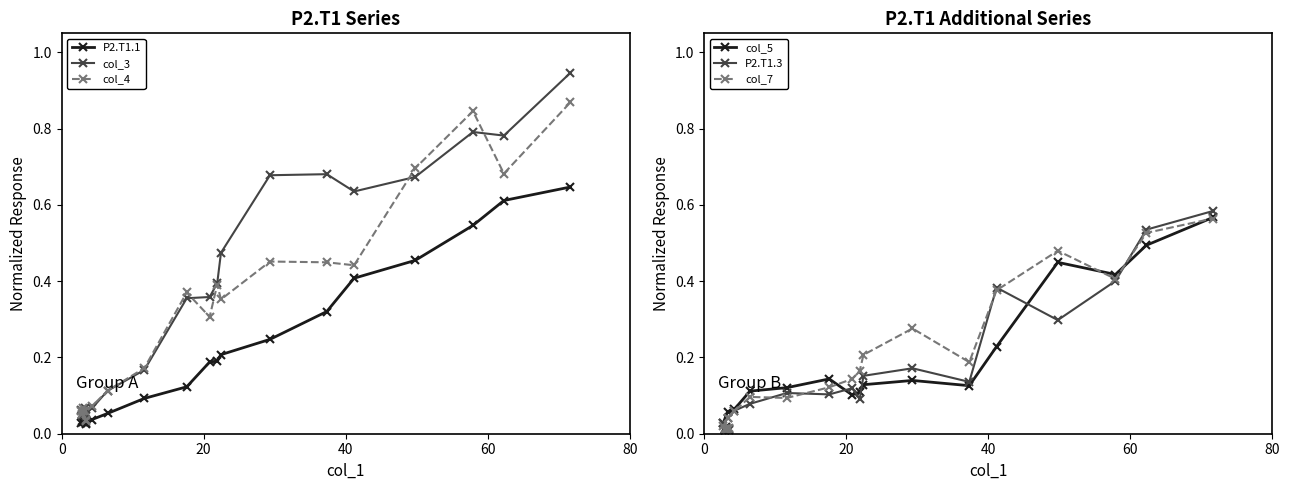

How many interior local peaks does the P2.T1.1 series have?

1